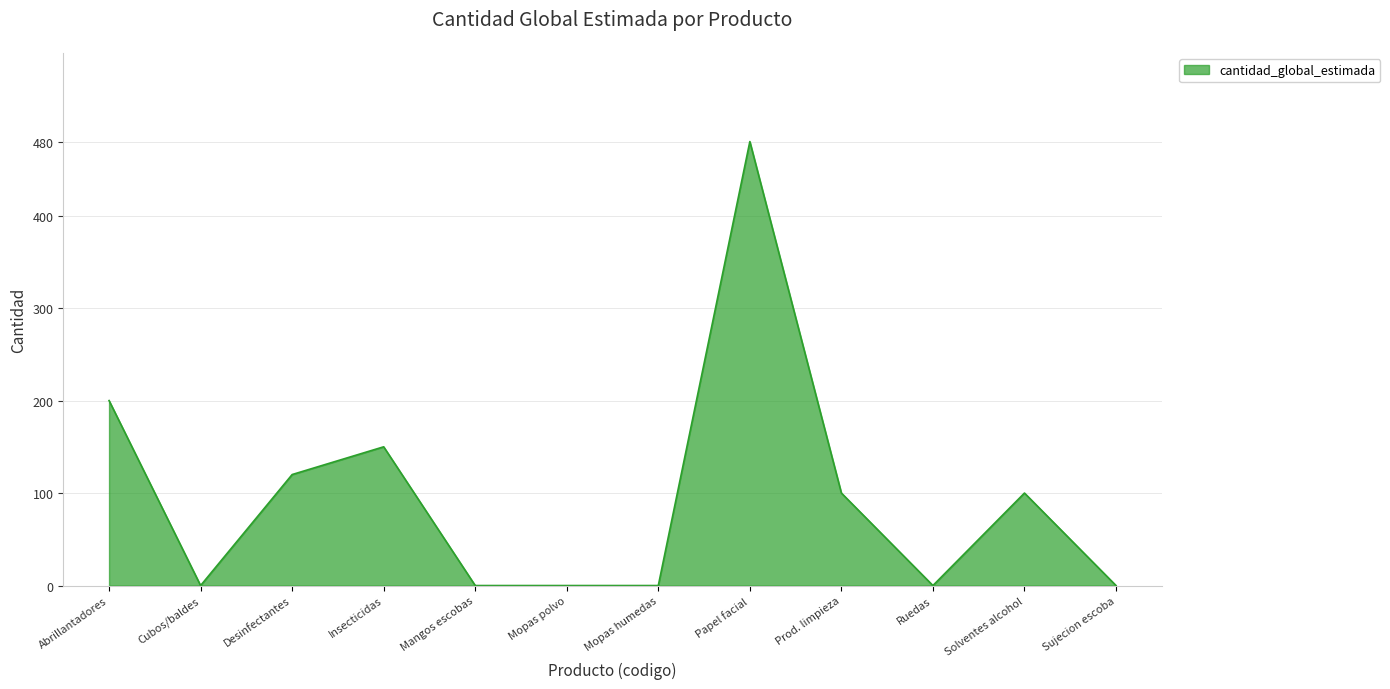

How many lines are shown in the chart?

1